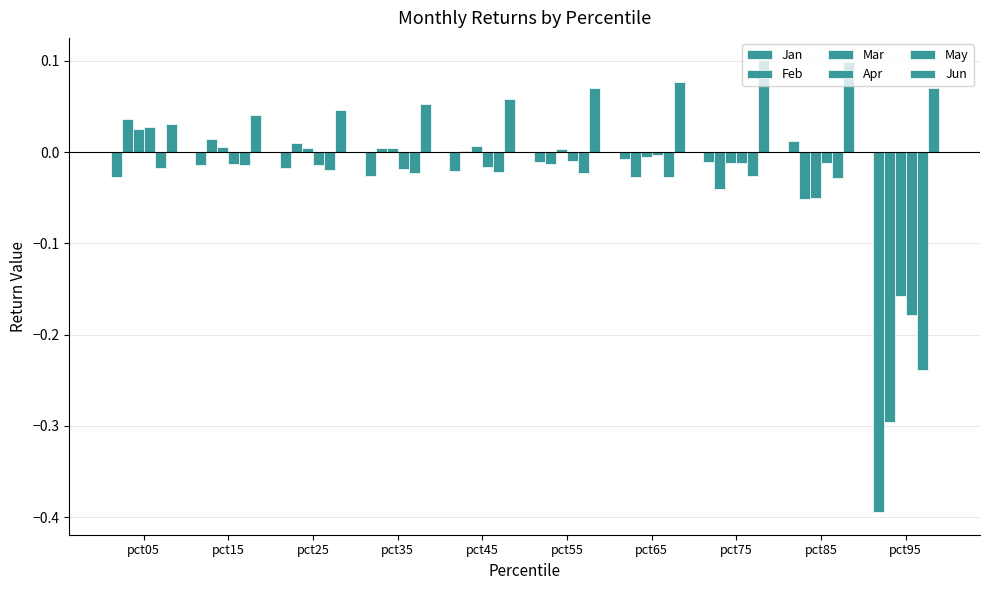

How many bars are there in each group?

6